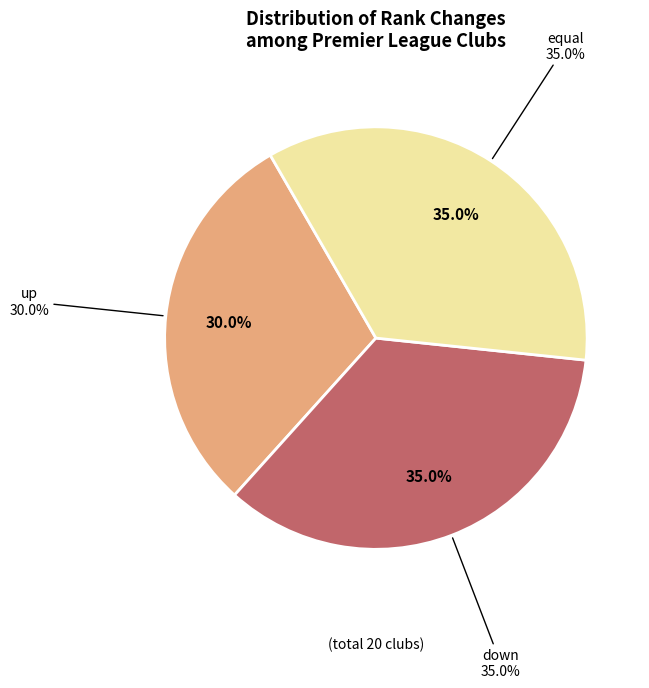

Is there any slice that represents more than half of the pie?

No